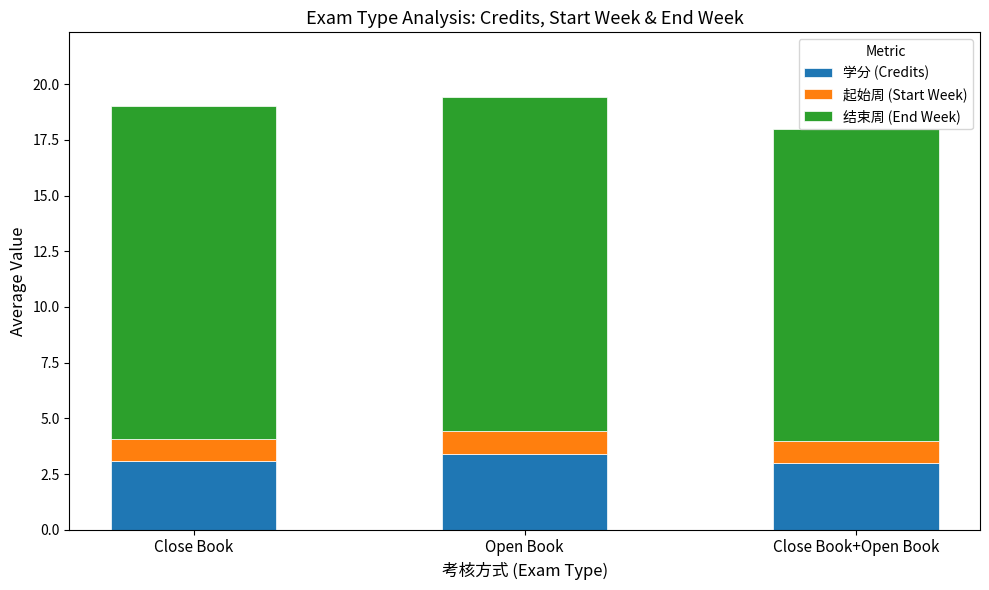

What is the sum of all 学分 (Credits) values?

9.5